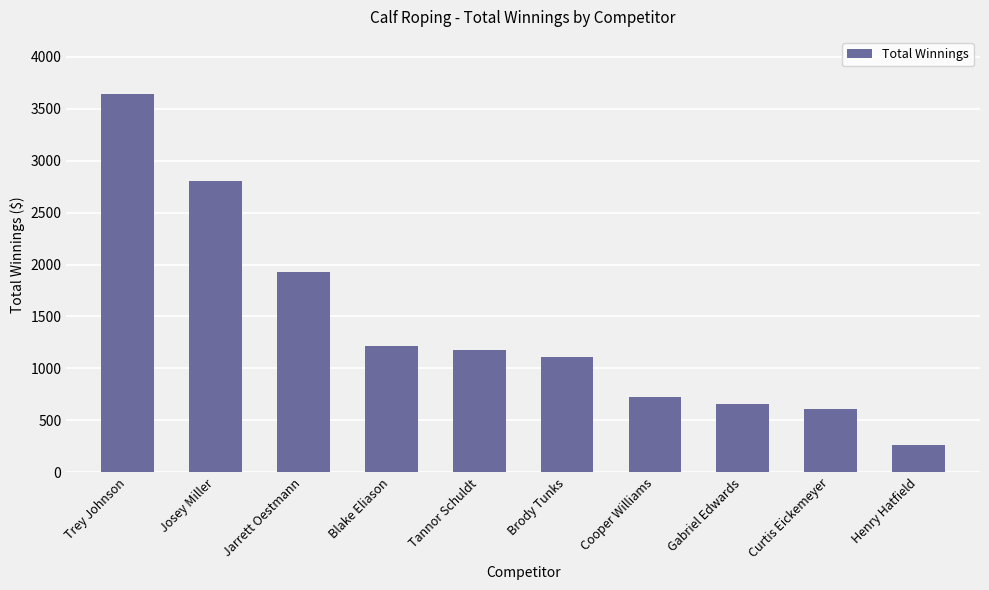

What is the change in value from Tannor Schuldt to Henry Hatfield?

-911.8